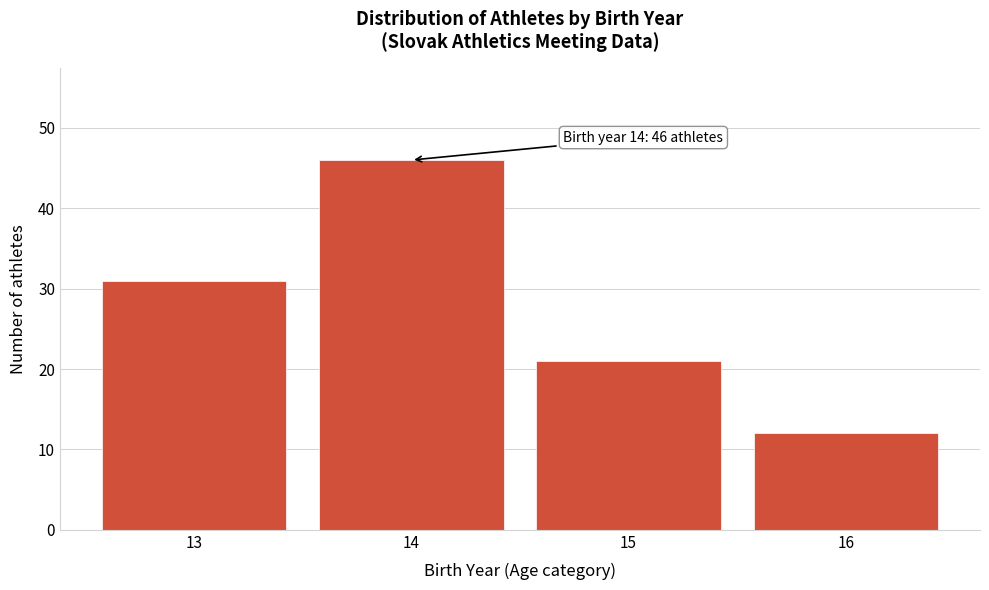

Which range on the x-axis has the tallest bar?

13.5 to 14.5